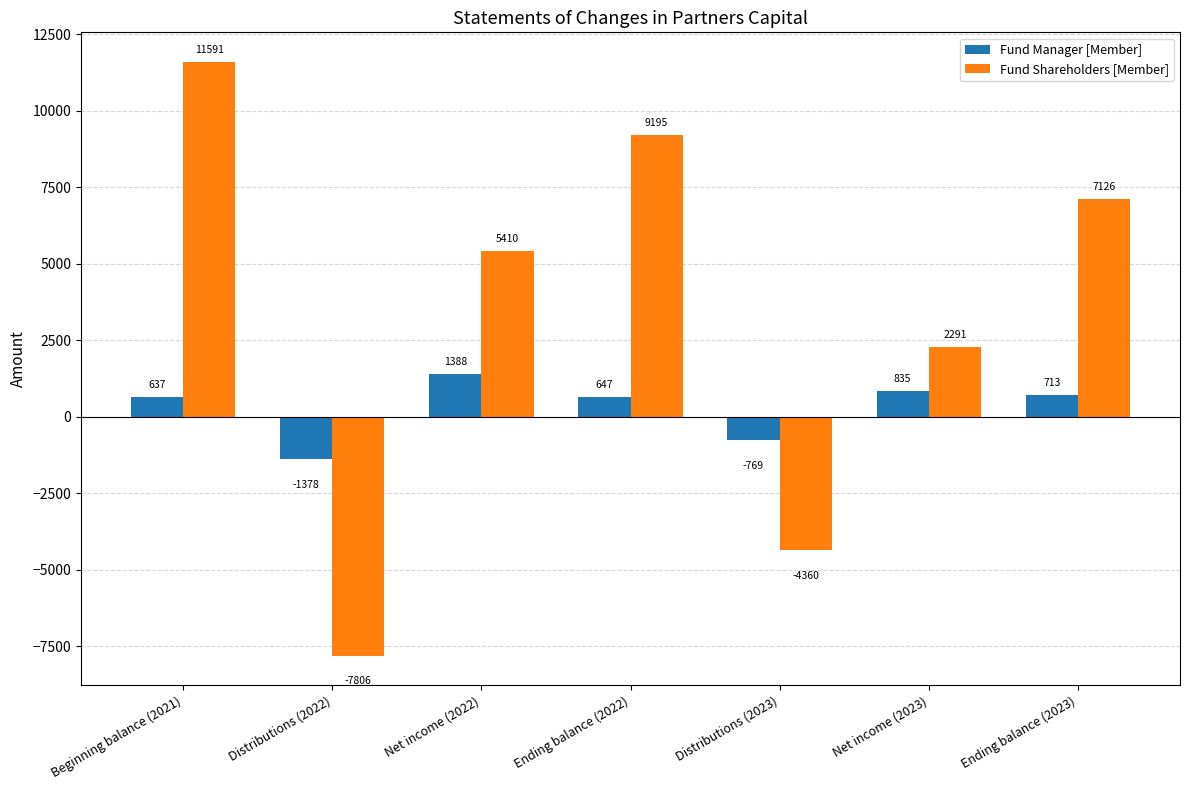

List the labels in order of Fund Manager [Member] value, smallest first.

Distributions (2022), Distributions (2023), Beginning balance (2021), Ending balance (2022), Ending balance (2023), Net income (2023), Net income (2022)